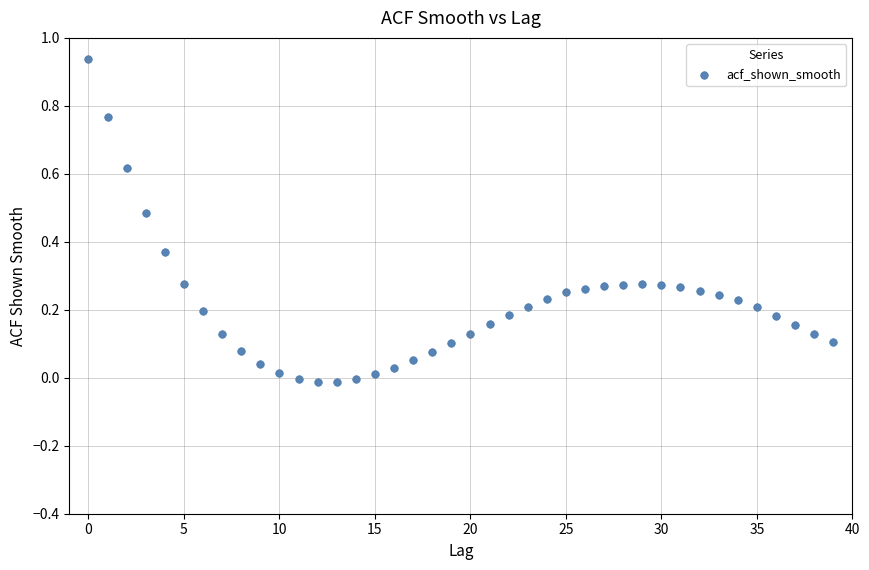

How many points are shown in the scatter plot?

40